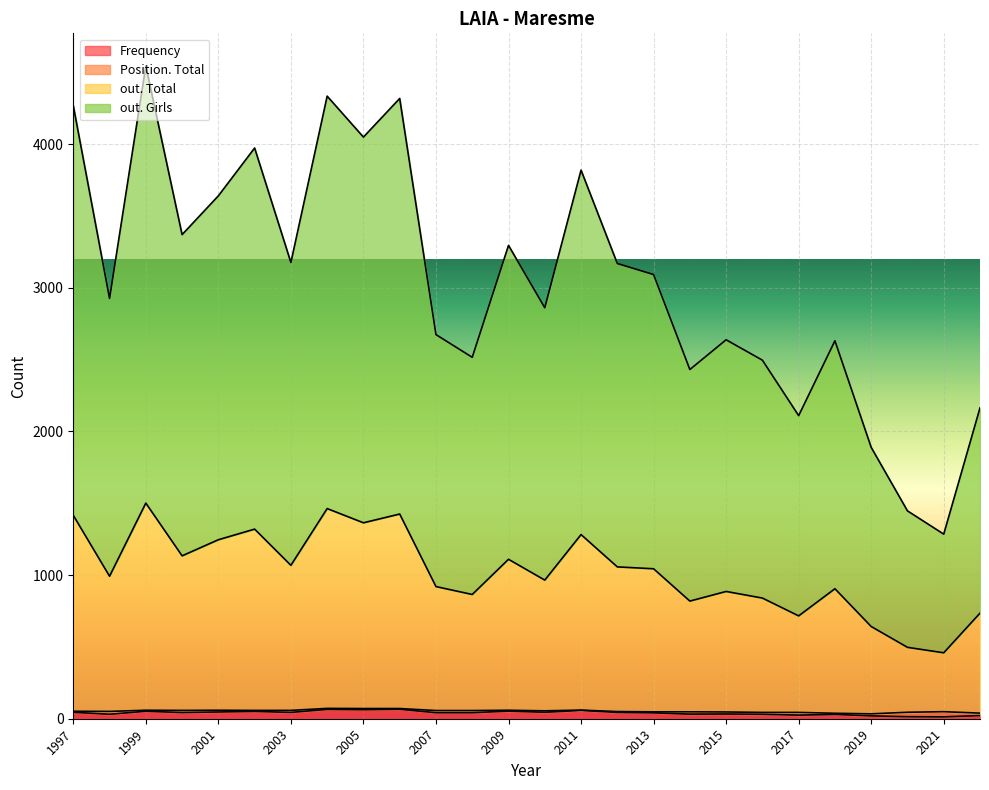

List the labels in order of out. Total value, smallest first.

2021, 2020, 2019, 2017, 2022, 2014, 2016, 2008, 2015, 2007, 2018, 2010, 1998, 2013, 2012, 2003, 2009, 2000, 2001, 2011, 2002, 2005, 2006, 1997, 2004, 1999